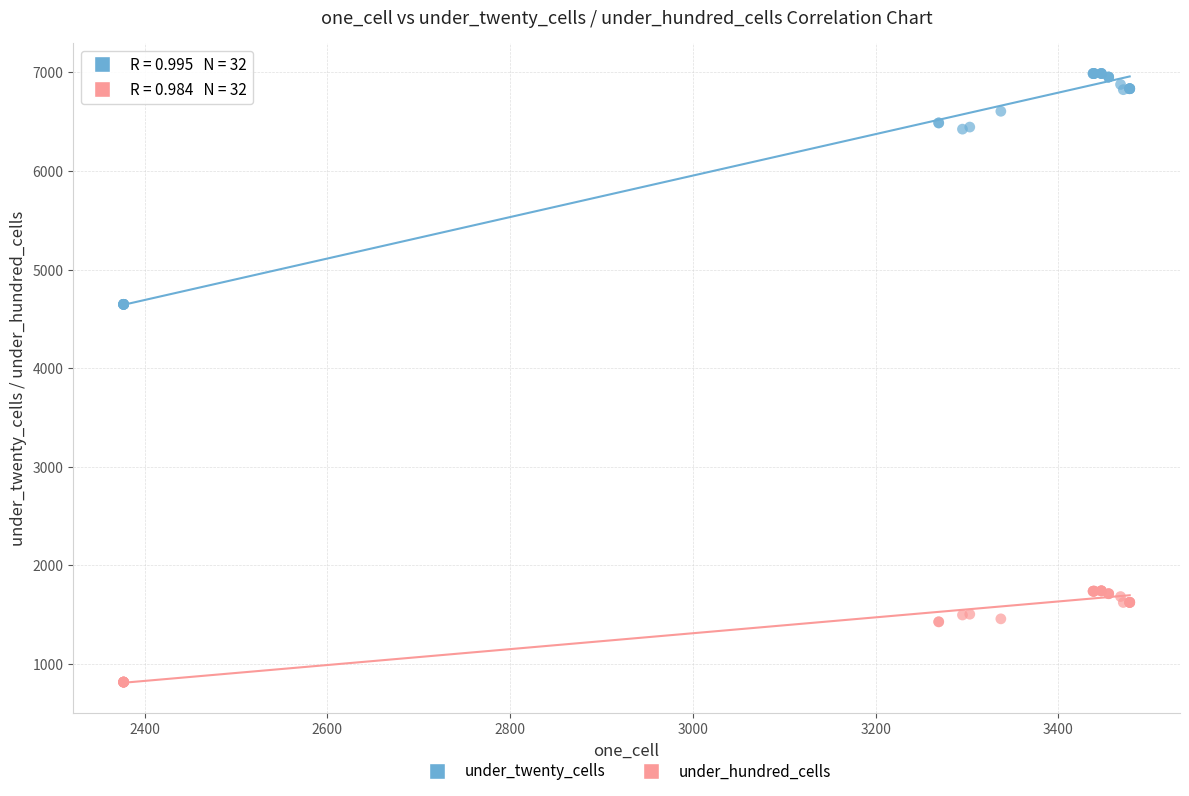

Which series contains the lowest Y value?

under_hundred_cells